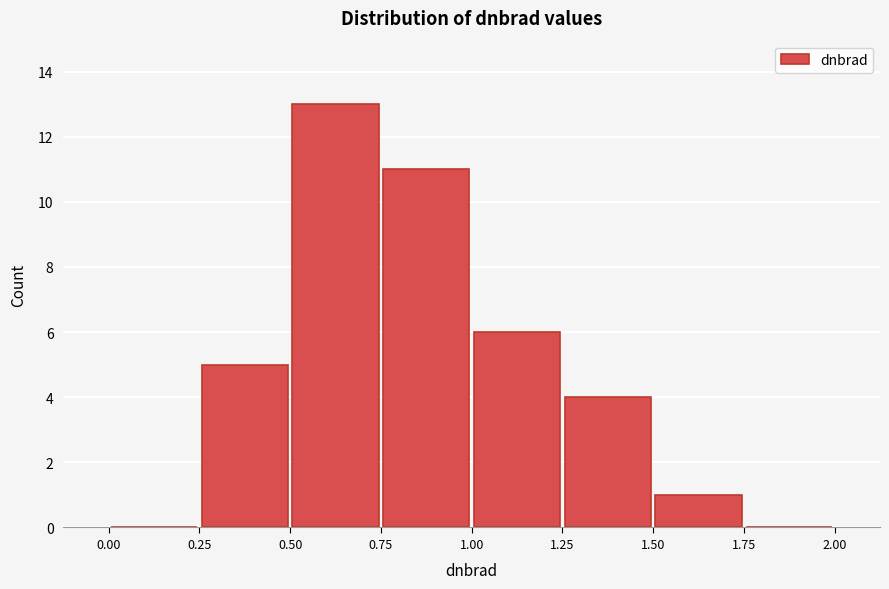

Reading left to right, list every bar in this chart as the range it spans on the x-axis followed by its height. The values are not printed on the chart, so give them approximately, as read against the axis.

0.00 to 0.25: 0
0.25 to 0.50: 5
0.50 to 0.75: 13
0.75 to 1.00: 11
1.00 to 1.25: 6
1.25 to 1.50: 4
1.50 to 1.75: 1
1.75 to 2.00: 0